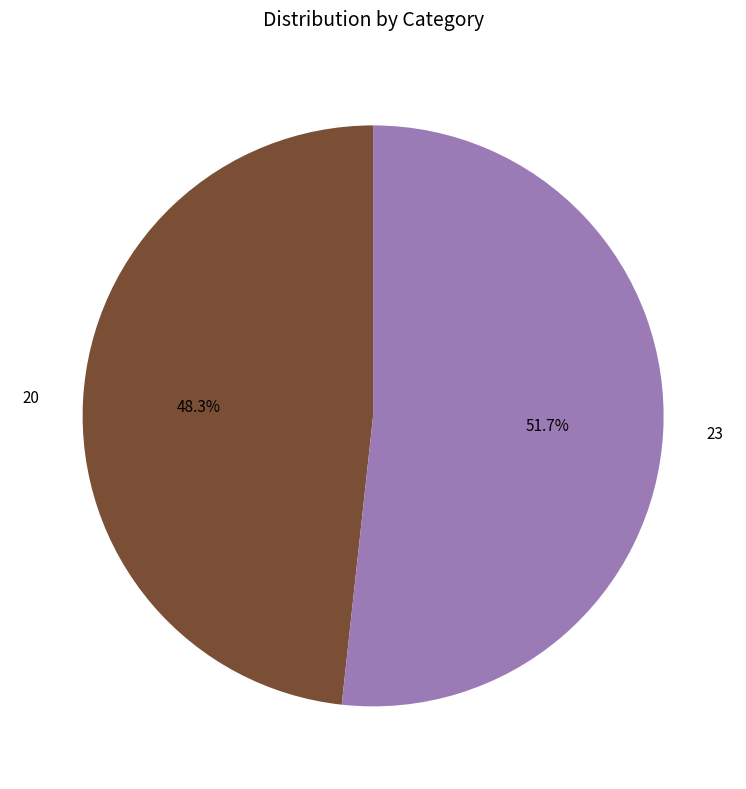

What is the majority slice?

23